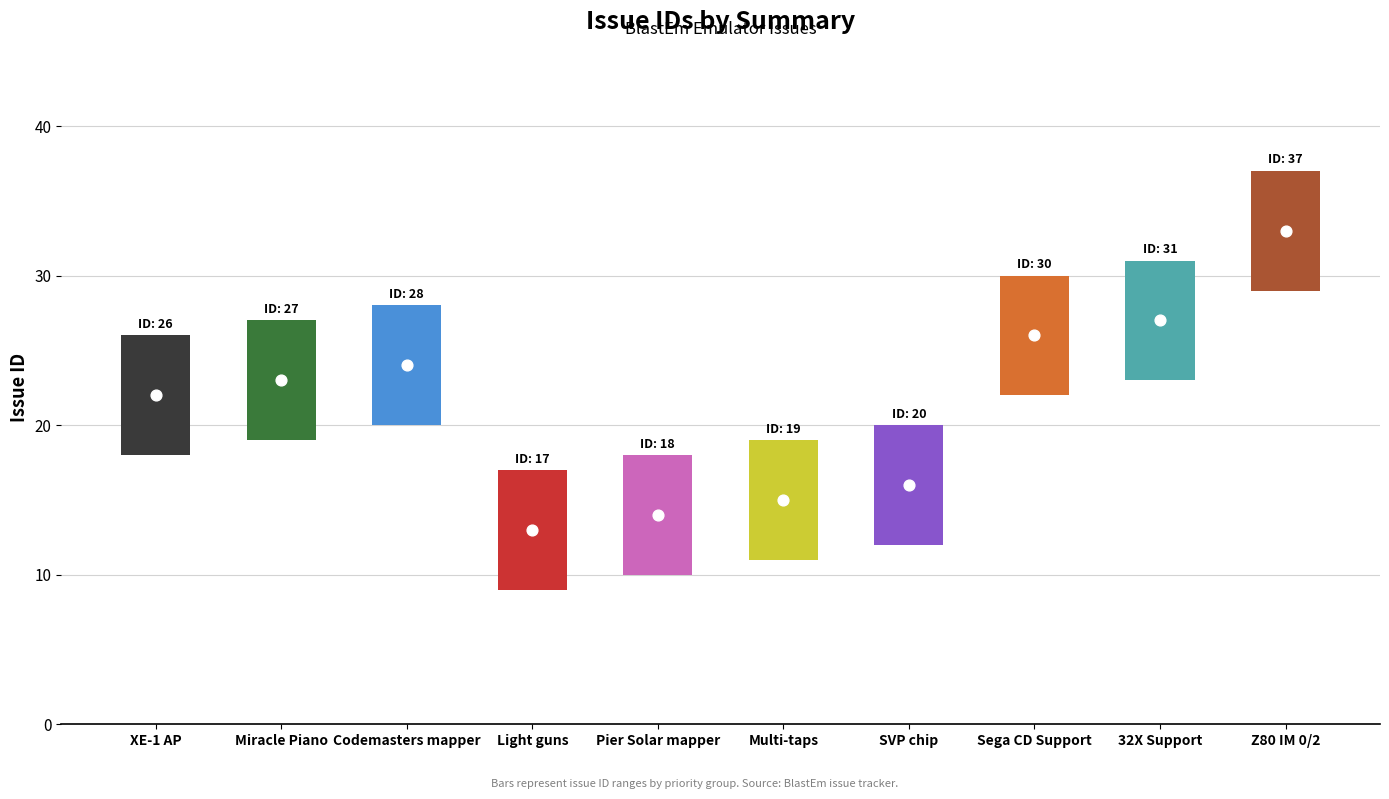

Approximately how many times larger is the value at Codemasters mapper compared to Multi-taps?

1.5